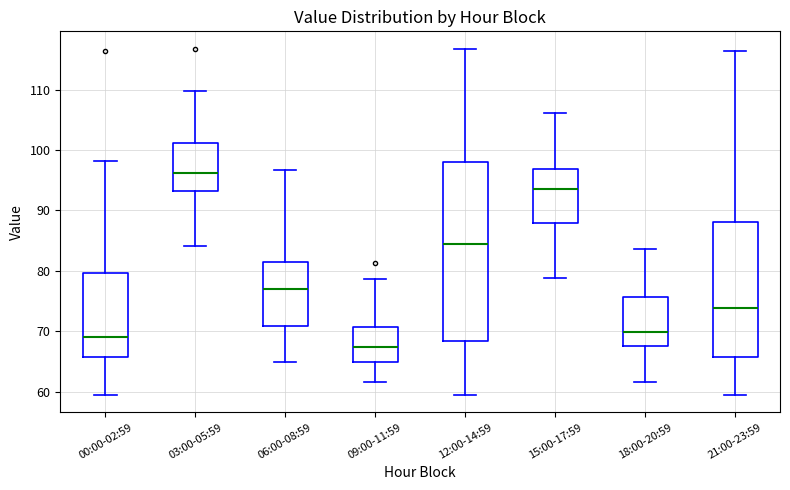

Reading left to right, transcribe this box plot: for each box, give where its median line is, the range the box spans, and where its two whiskers end, as read against the y-axis. The values are not printed on the chart, so give them approximately, as read against the axis.

00:00-02:59: median 69, box 66 to 80, whiskers 59 to 98
03:00-05:59: median 96, box 93 to 101, whiskers 84 to 110
06:00-08:59: median 77, box 71 to 82, whiskers 65 to 97
09:00-11:59: median 67, box 65 to 71, whiskers 62 to 79
12:00-14:59: median 84, box 68 to 98, whiskers 59 to 117
15:00-17:59: median 94, box 88 to 97, whiskers 79 to 106
18:00-20:59: median 70, box 68 to 76, whiskers 62 to 84
21:00-23:59: median 74, box 66 to 88, whiskers 59 to 116